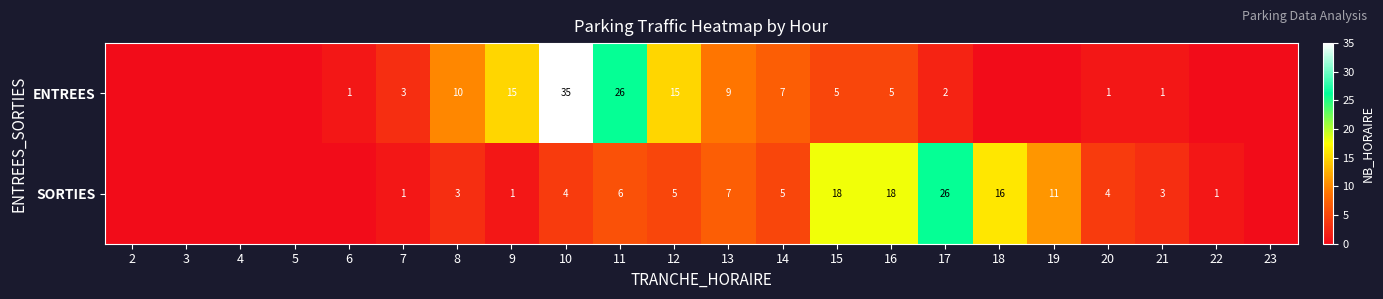

The value of SORTIES at 16 is 31. True or false?

False